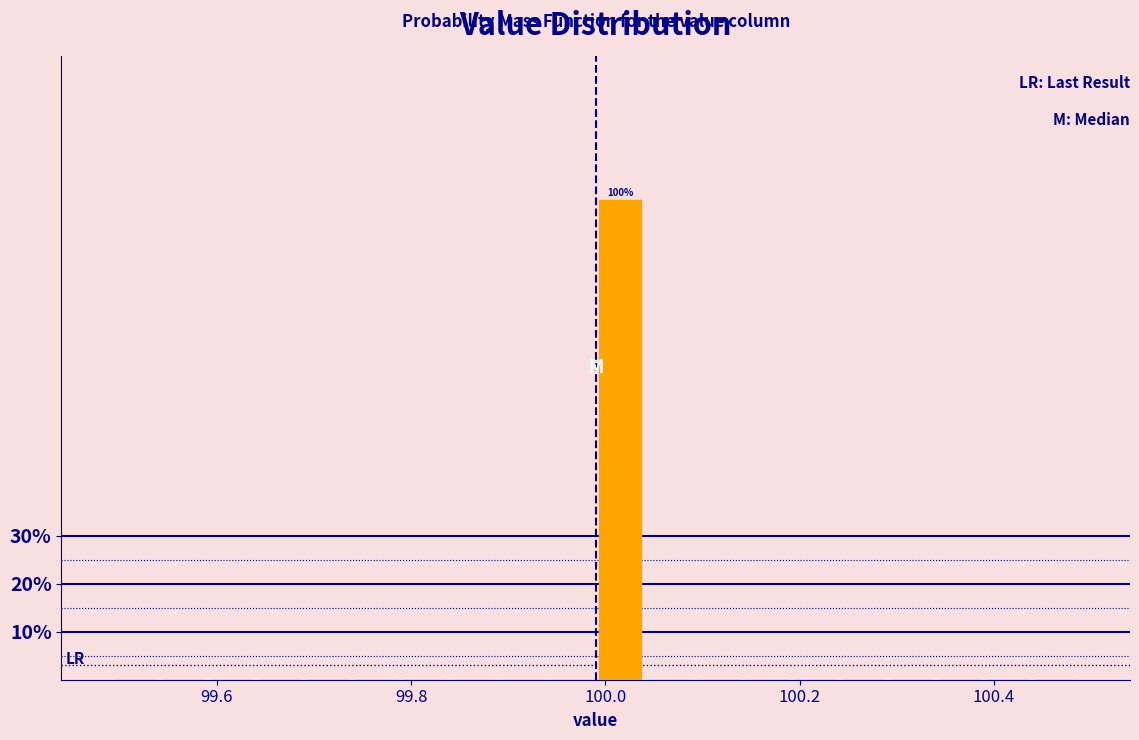

Around what value on the x-axis is the tallest bar? Give the approximate position of its centre, as read against the axis.

100.02